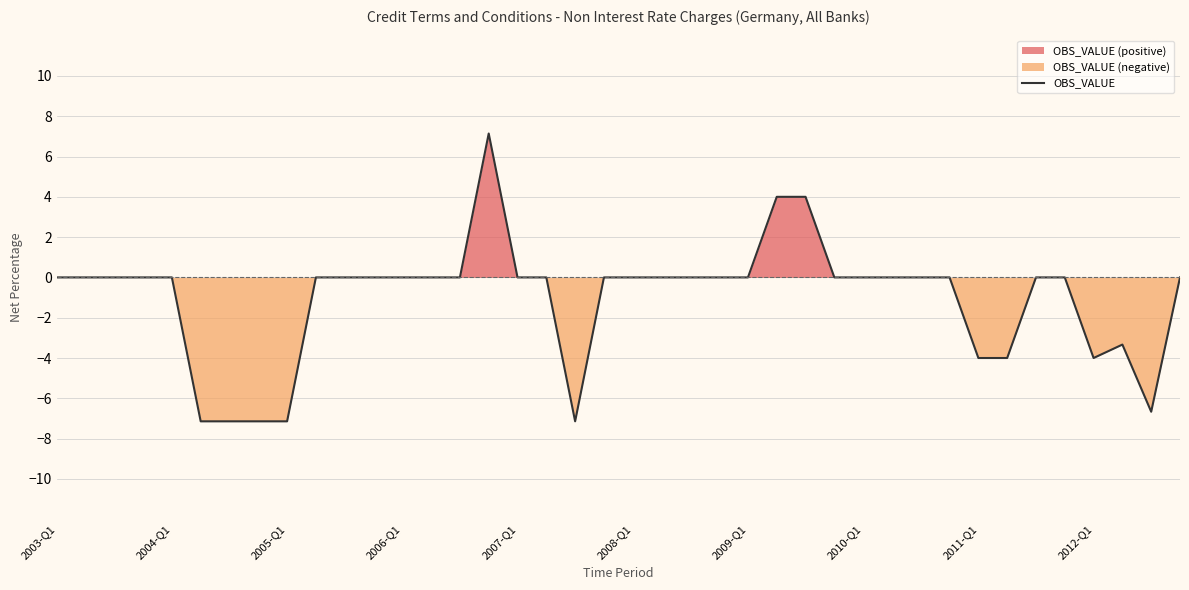

What is the maximum value shown in the chart?

7.1